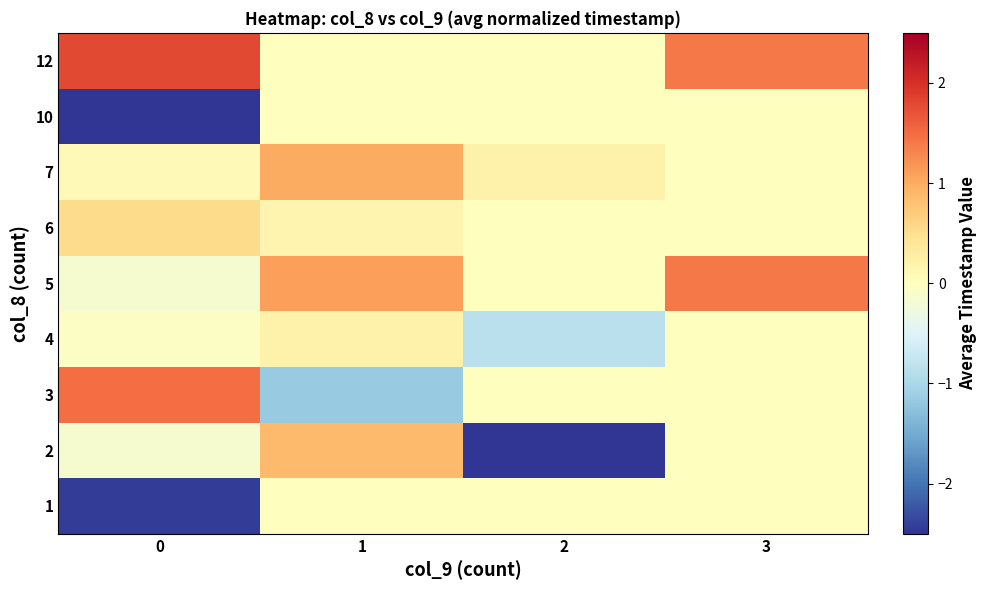

At how many categories does at least one series exceed -1?

4